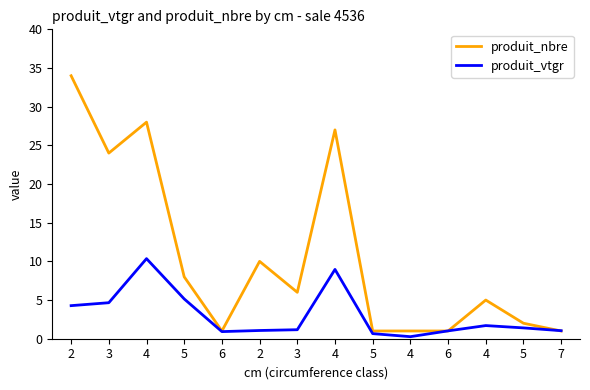

Does the chart have visible grid lines?

No